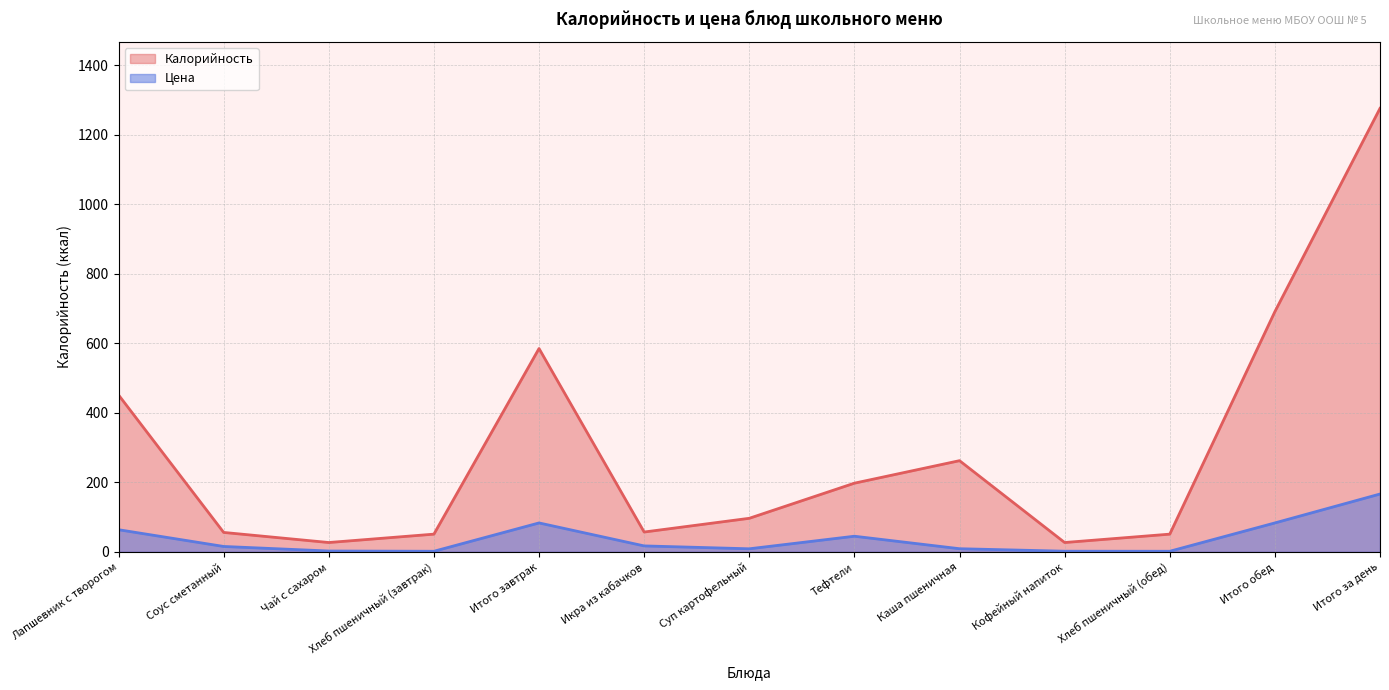

Read the Калорийность value at Итого обед.

691.0